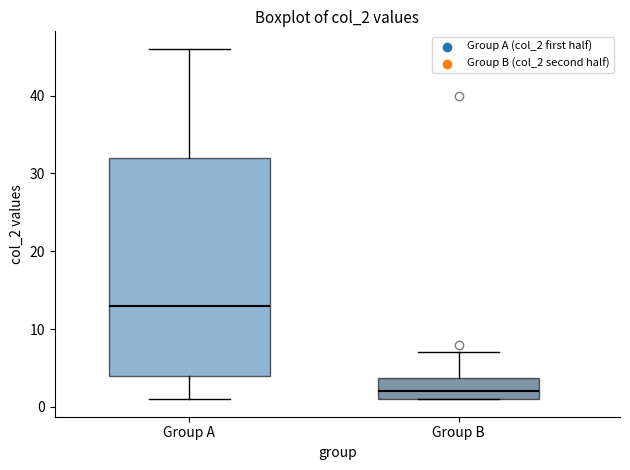

Which box's median line is the highest?

Group A